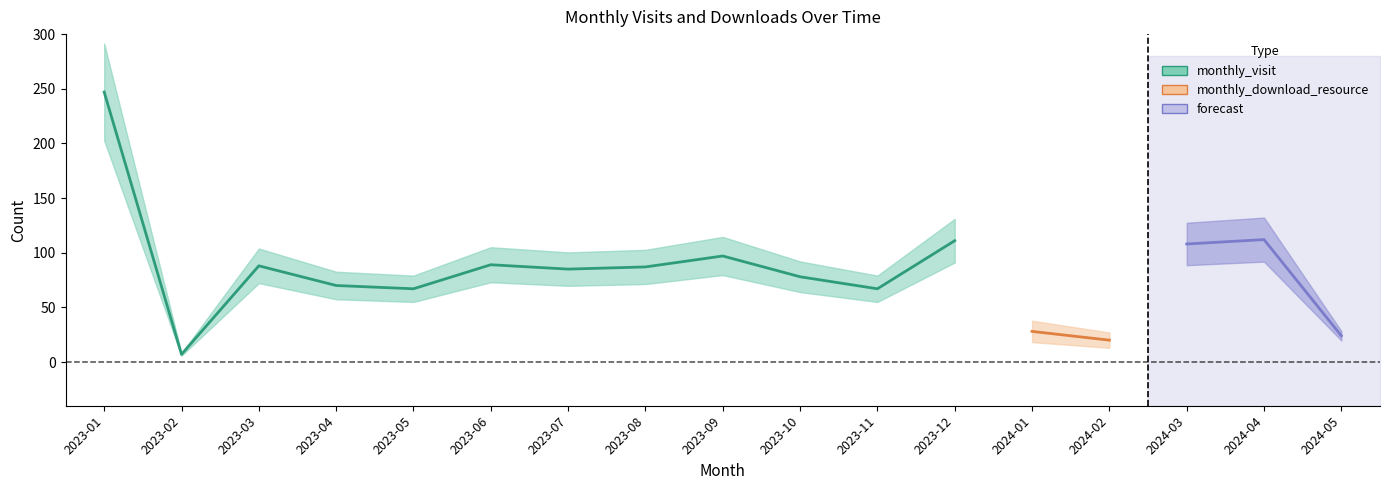

True or false: monthly_visit has a value of 67 at 2023-05.

True